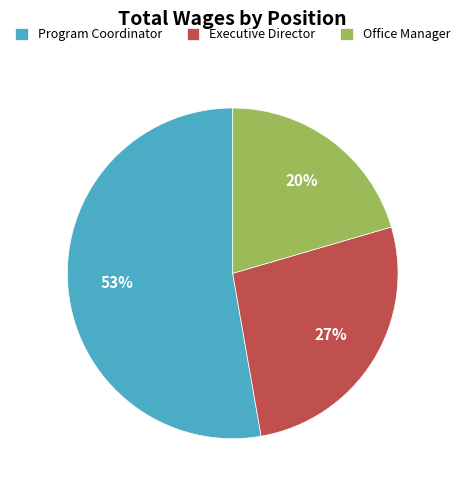

Approximately how many times larger is the value at Program Coordinator compared to Executive Director?

2.0